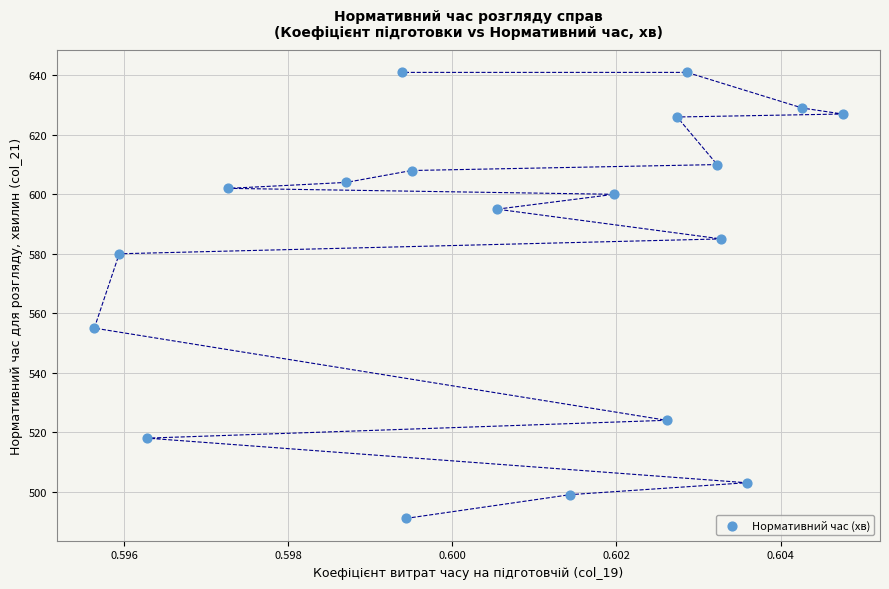

What is the range of Y values (max minus min)?

150